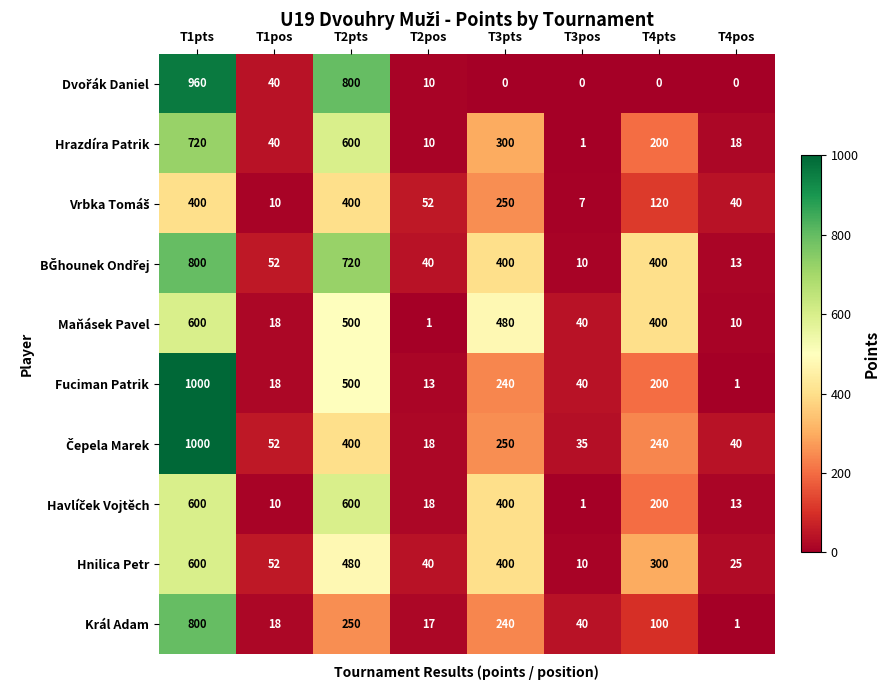

Which series changed the most between T3pts and T4pos?

Maňásek Pavel